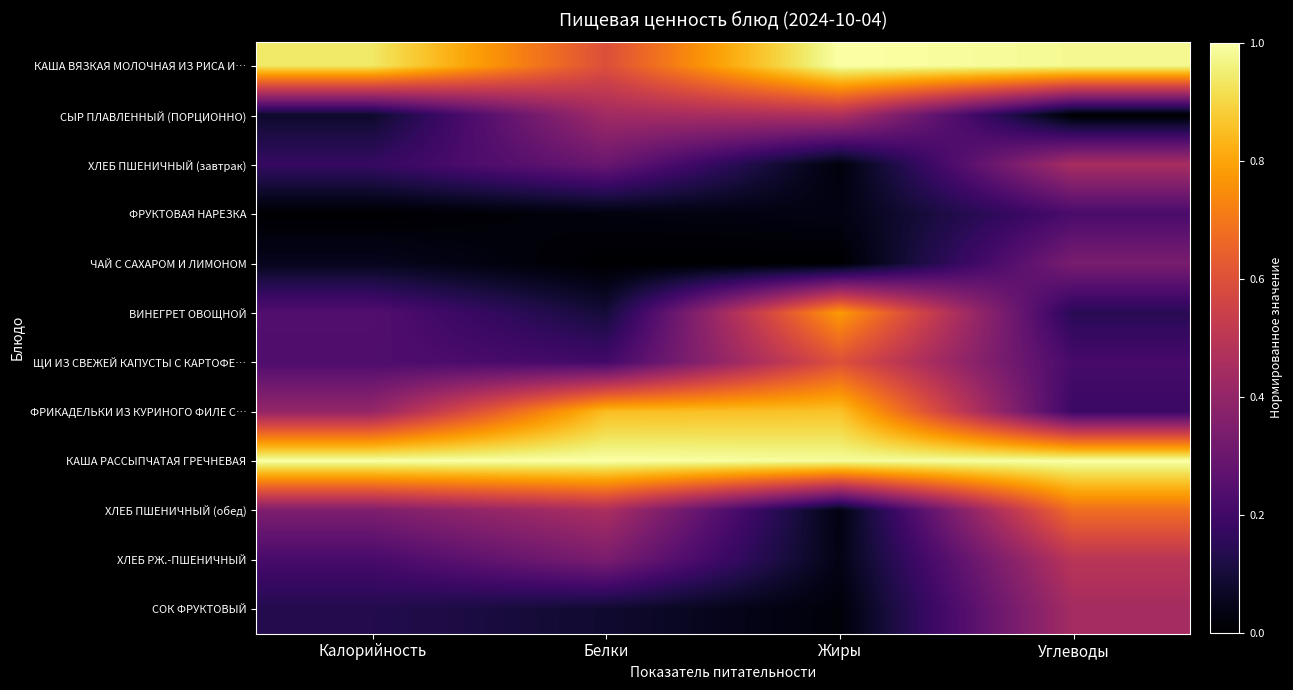

What is the spread (max minus min) of values at Калорийность?

1.0